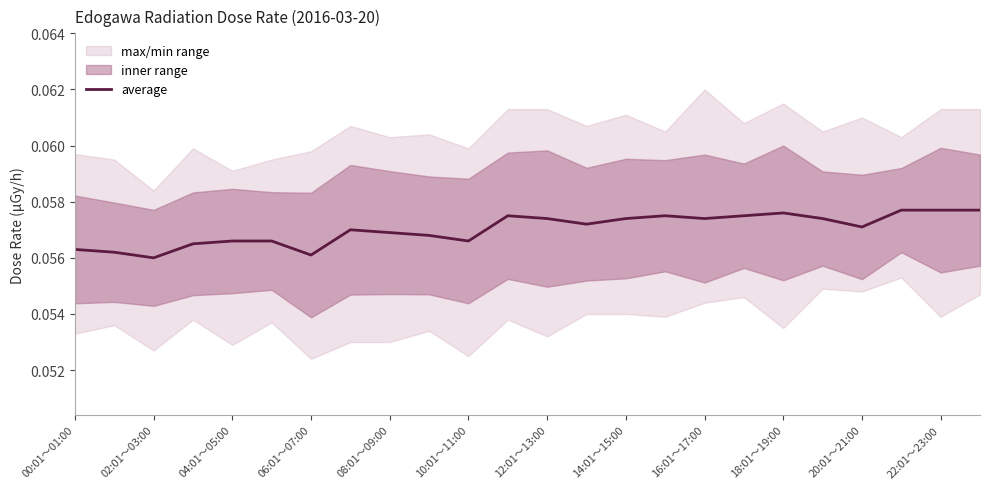

What is the value of the 20th point from the left?

0.1